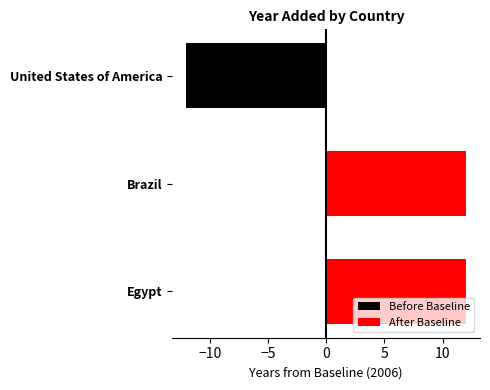

List the series in order of their peak value, lowest first.

Before Baseline, After Baseline